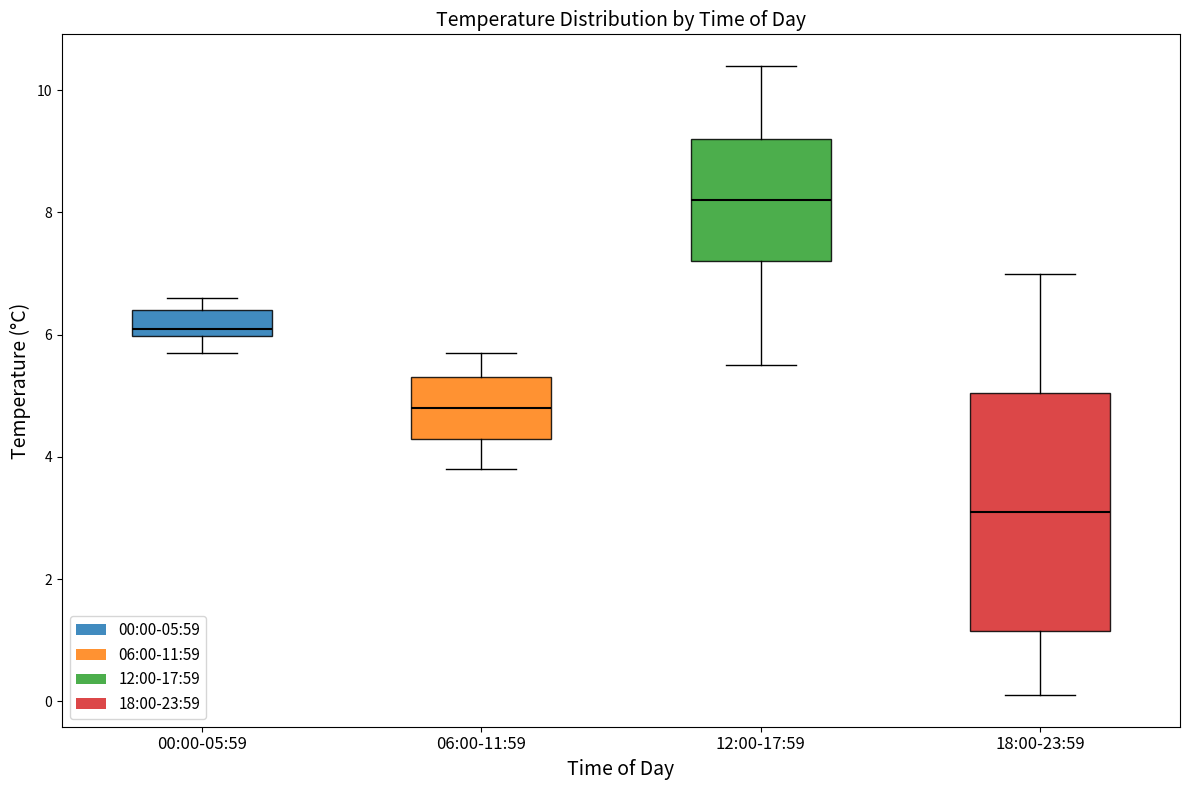

Comparing the boxes themselves (not the whiskers), which one is the tallest?

18:00-23:59